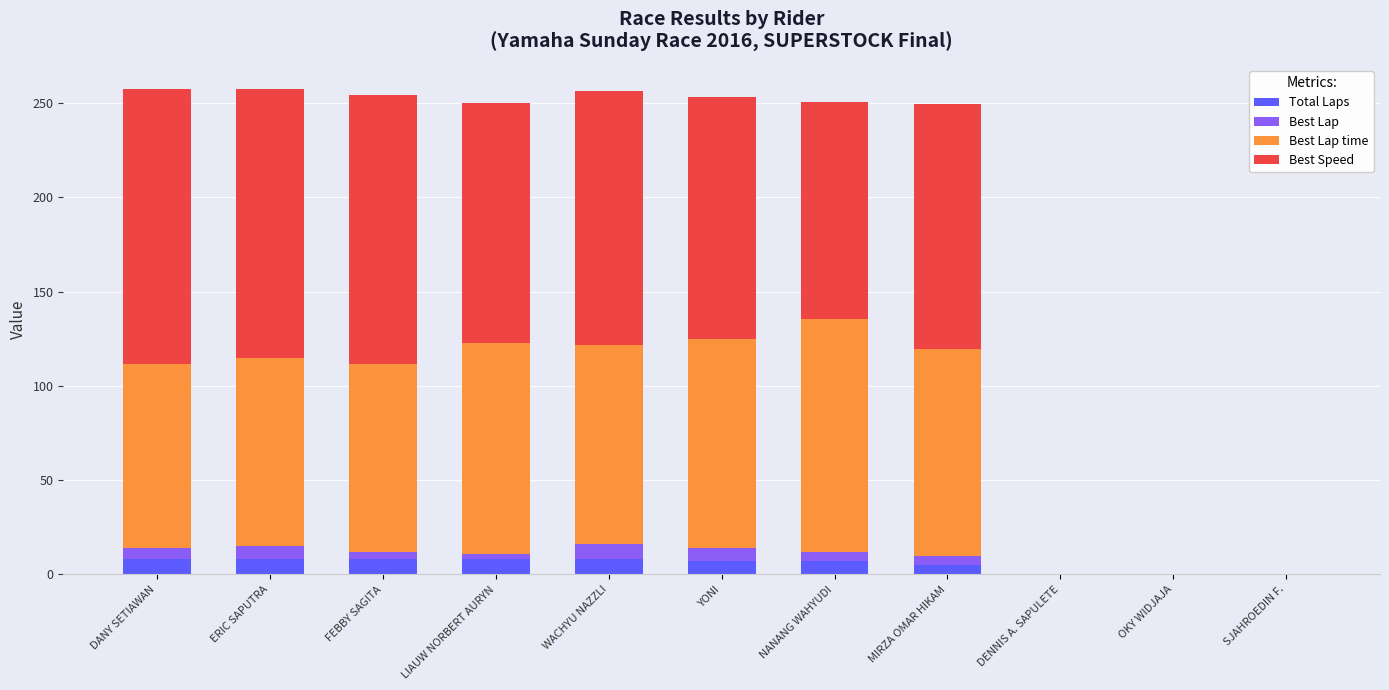

What is the maximum value for Total Laps?

8.0